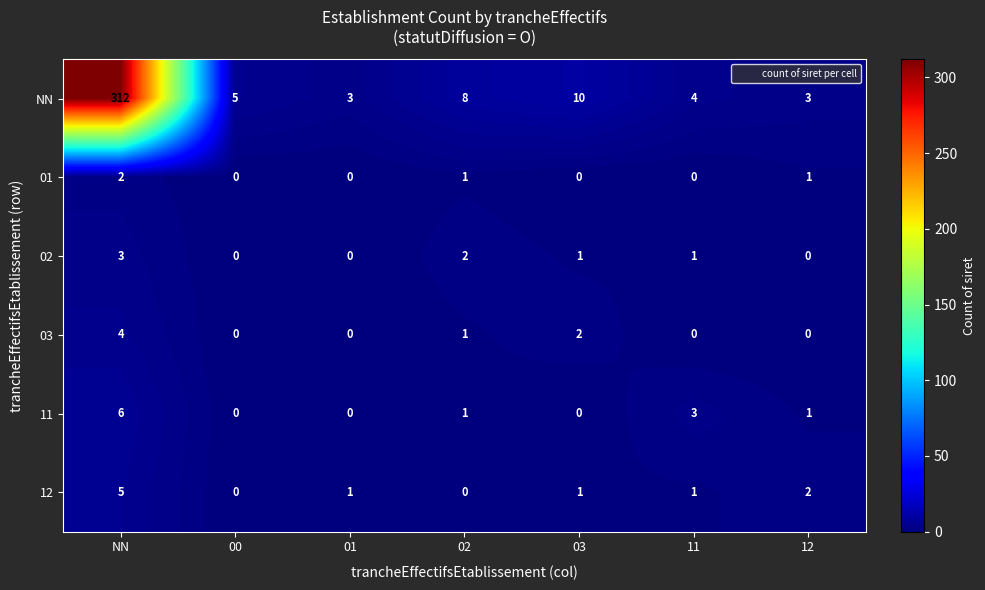

Is it true that 12 equals 1 at 03?

True